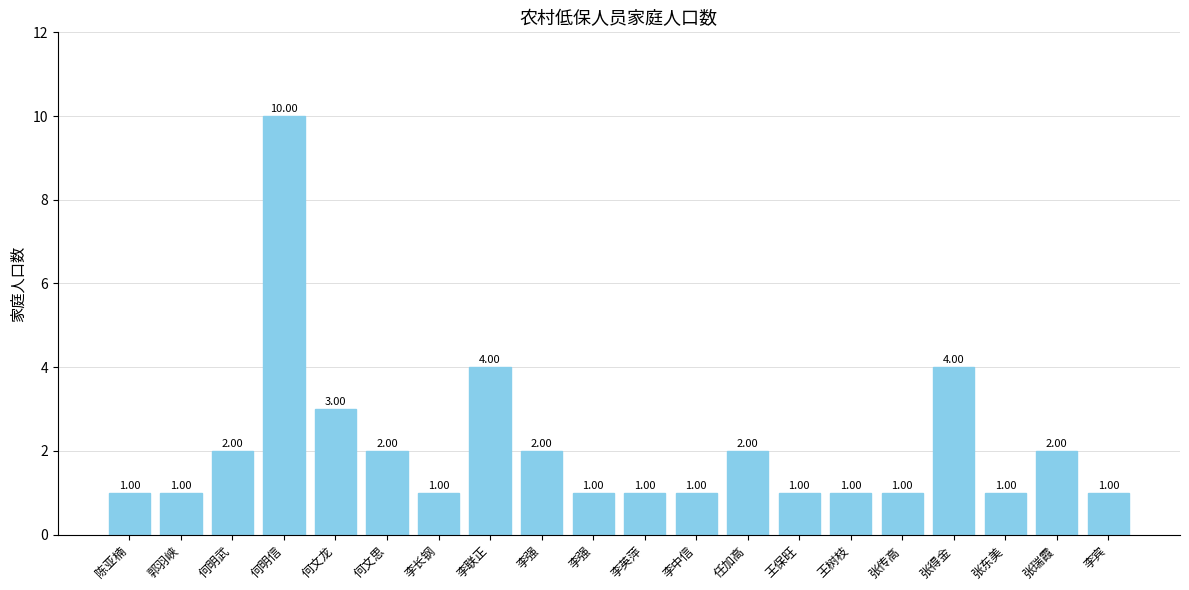

How many bars are there in total?

20